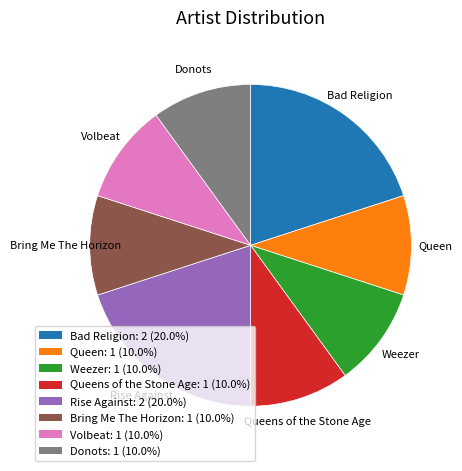

Is Bad Religion the majority of the pie?

No